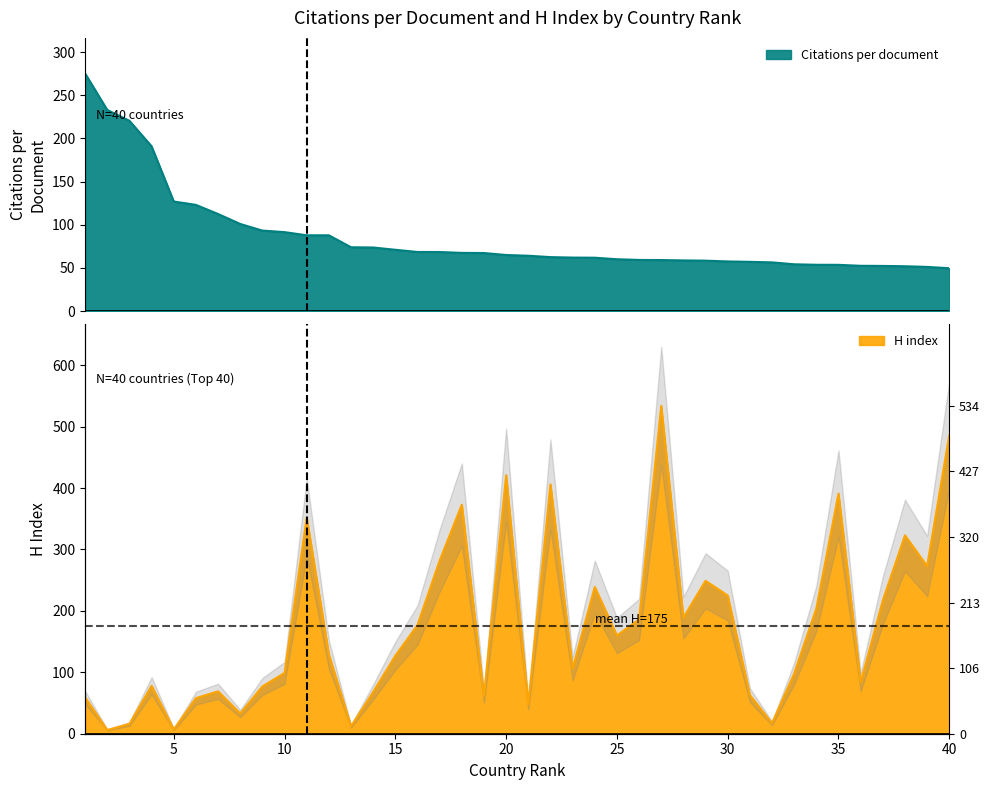

What is the value of the H index point at the 9th from the left?

77.0